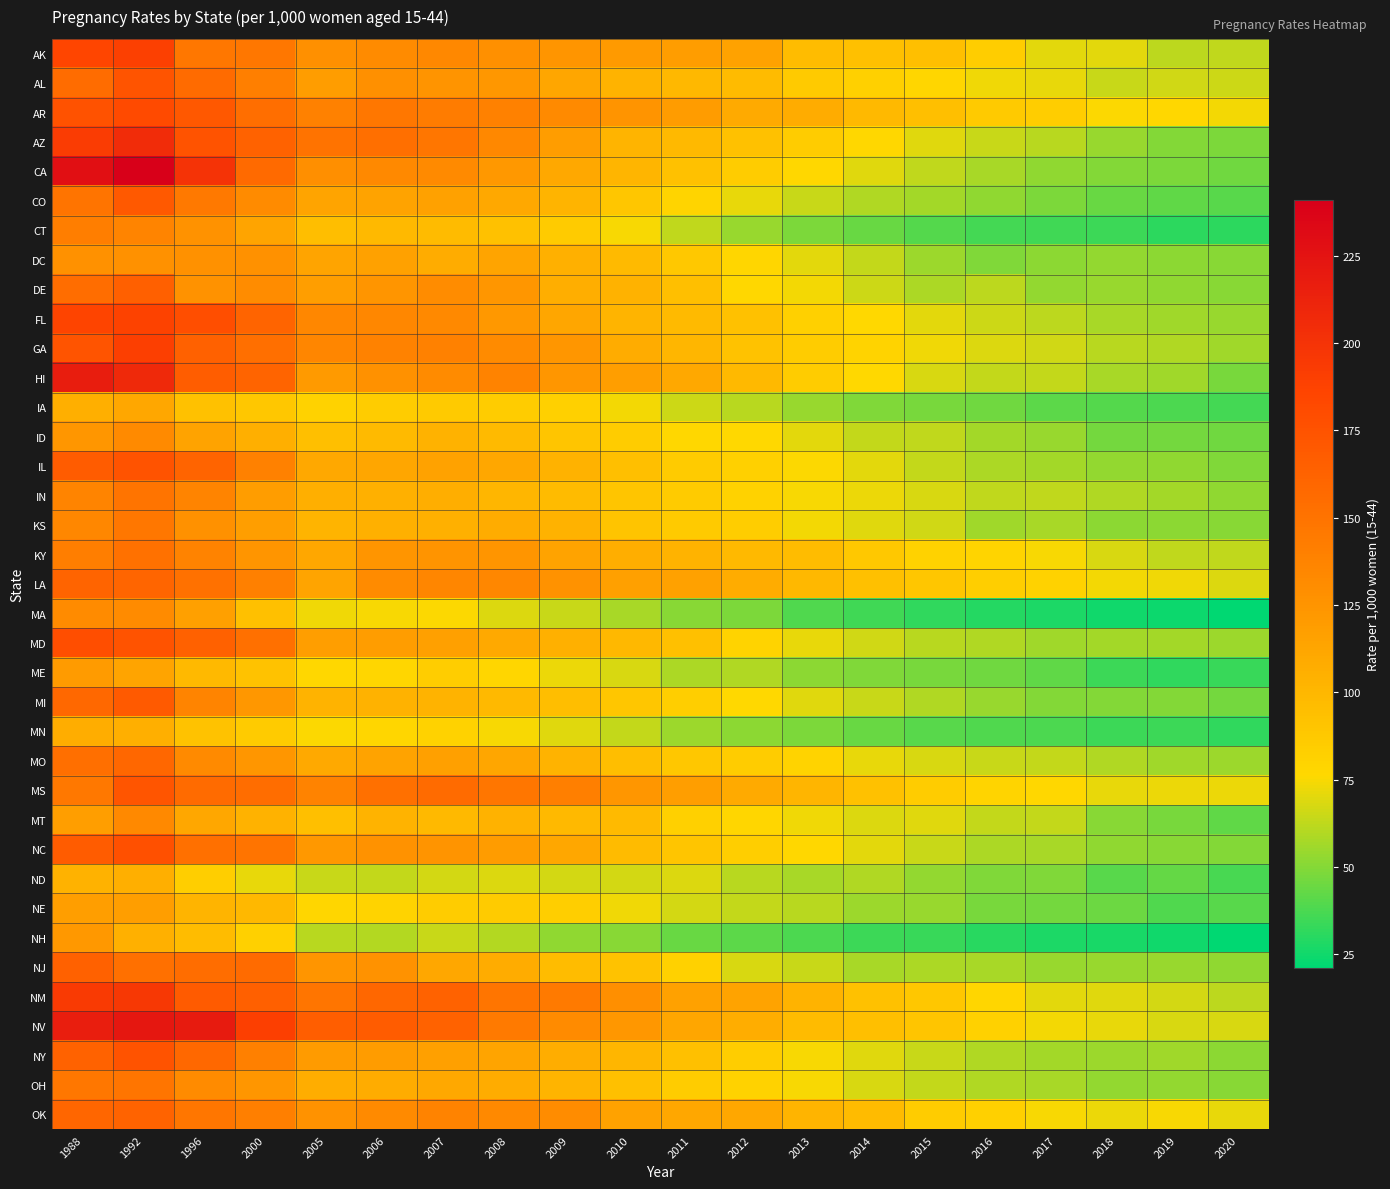

What is the difference between the highest and lowest values at 1996?

136.3